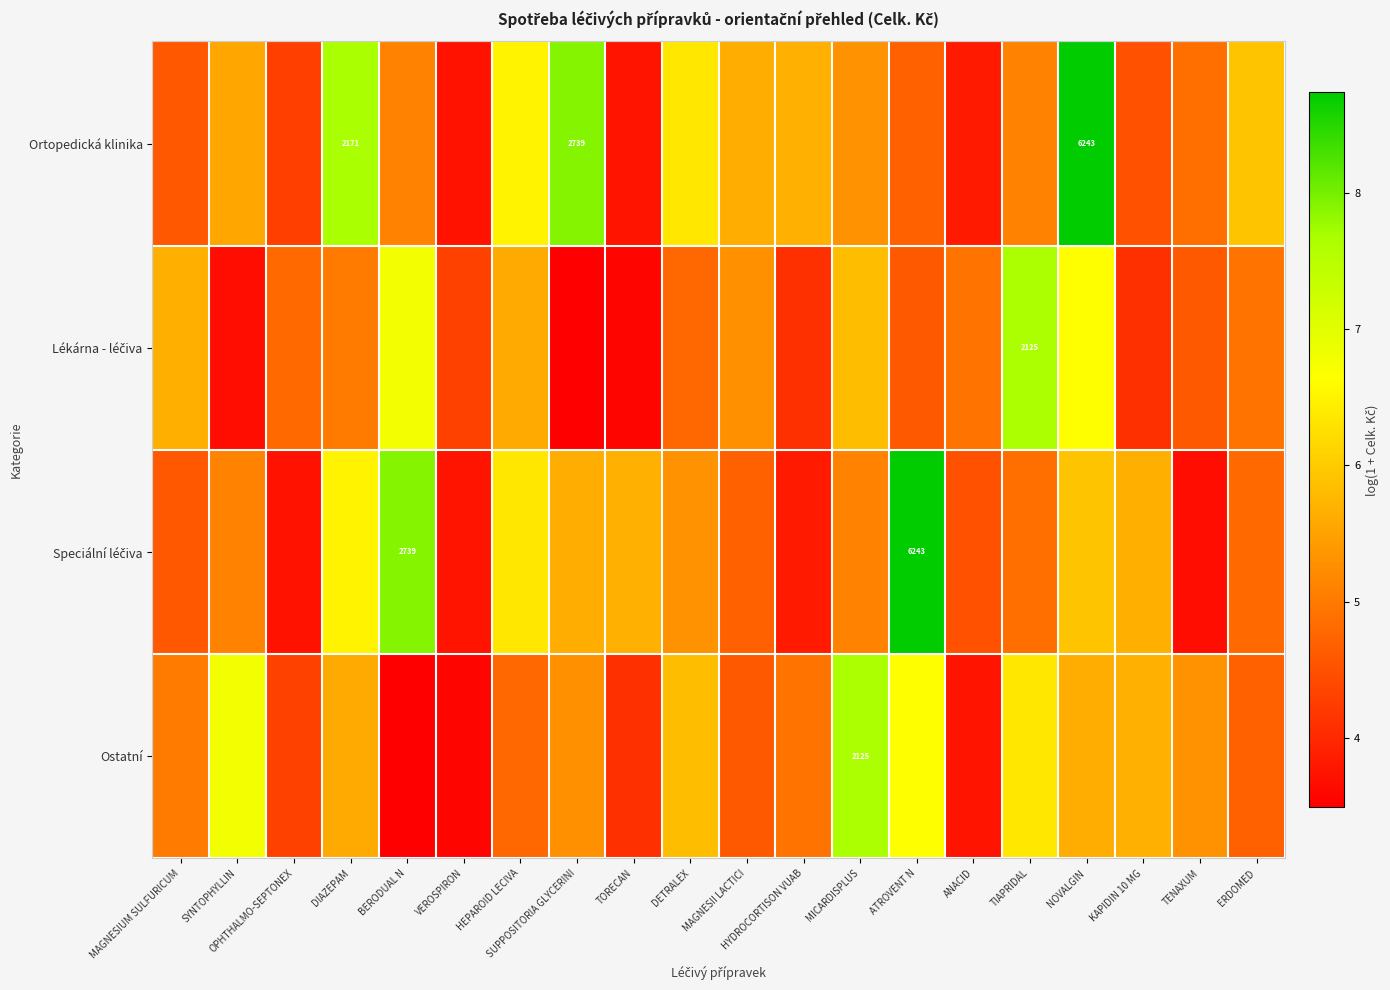

What is the spread (max minus min) of values at NOVALGIN?

3.1